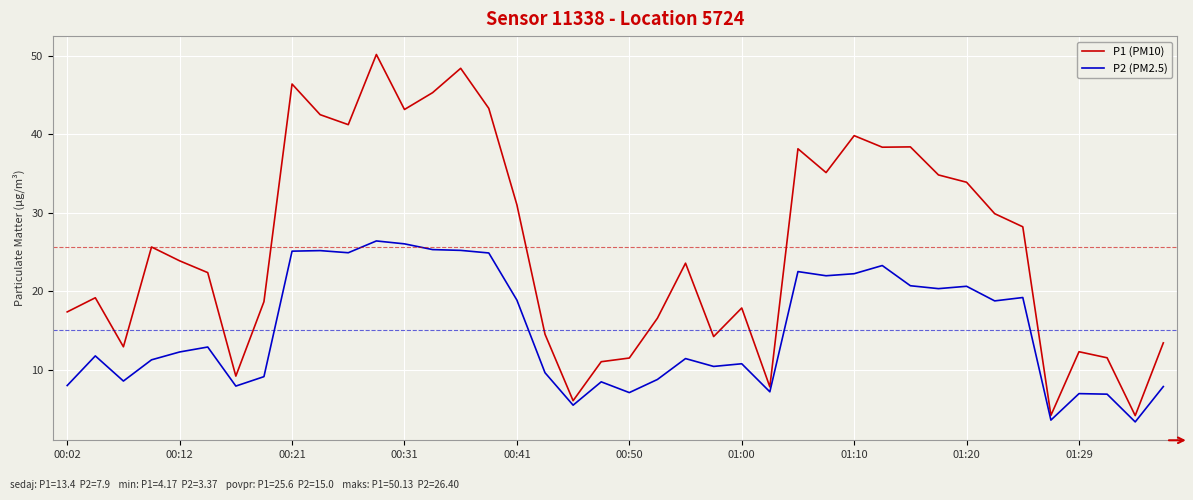

Which series has the largest total across all categories?

P1 (PM10)